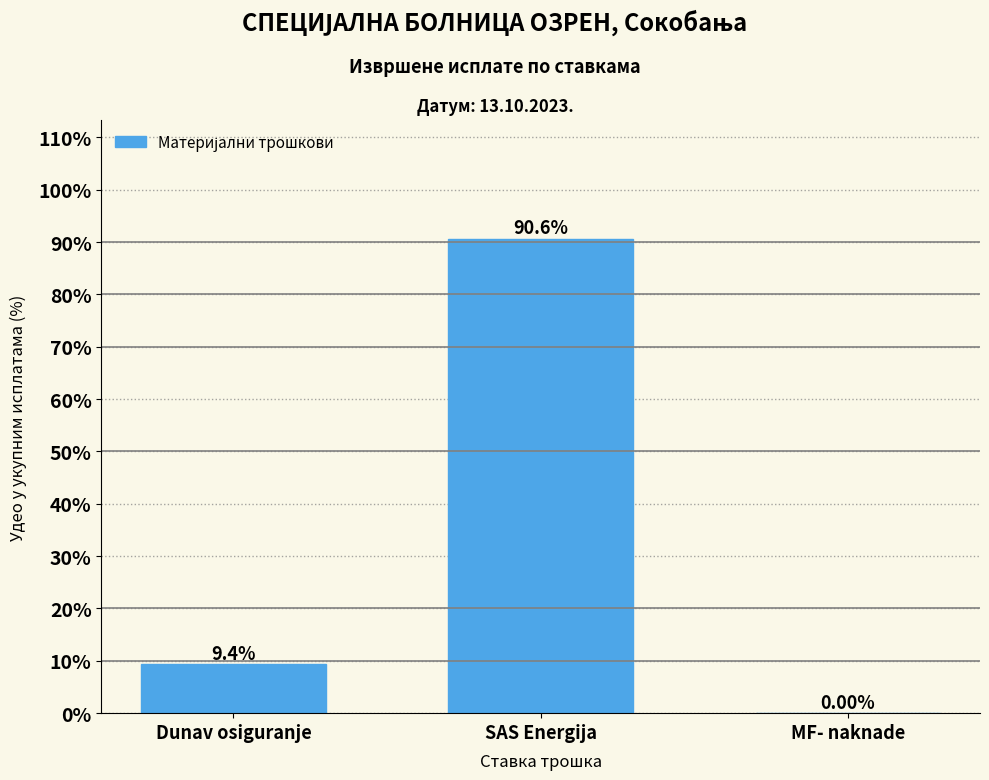

At which label is the value closest to 45?

Dunav osiguranje